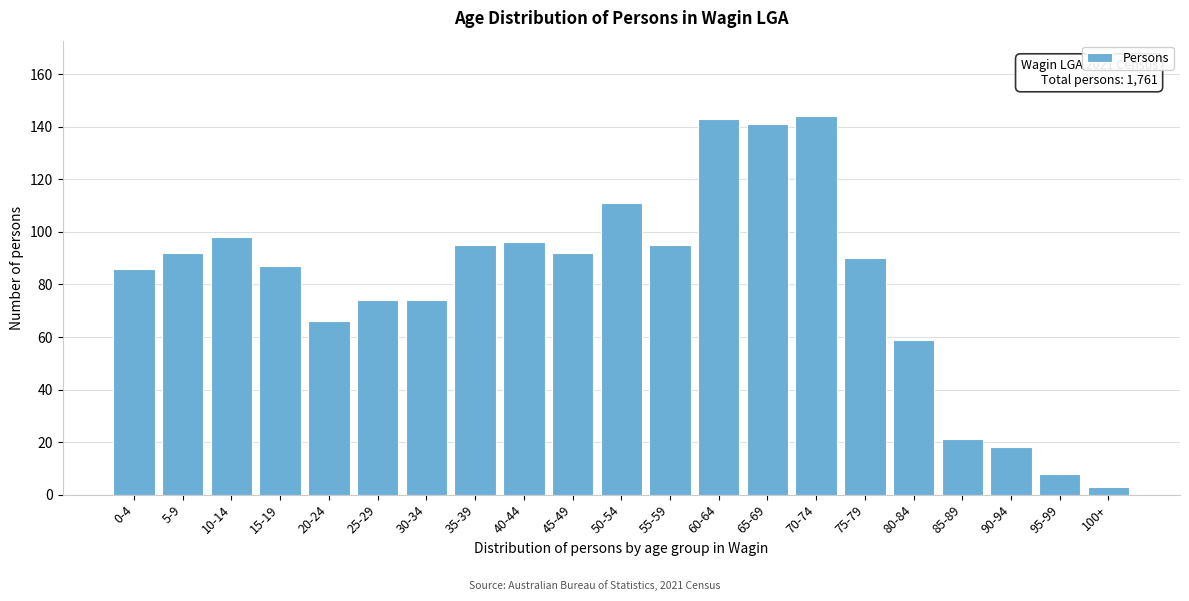

Reading left to right, extract all data points from this chart.

0-4=86	5-9=92	10-14=98	15-19=87	20-24=66	25-29=74	30-34=74	35-39=95	40-44=96	45-49=92	50-54=111	55-59=95	60-64=143	65-69=141	70-74=144	75-79=90	80-84=59	85-89=21	90-94=18	95-99=8	100+=3